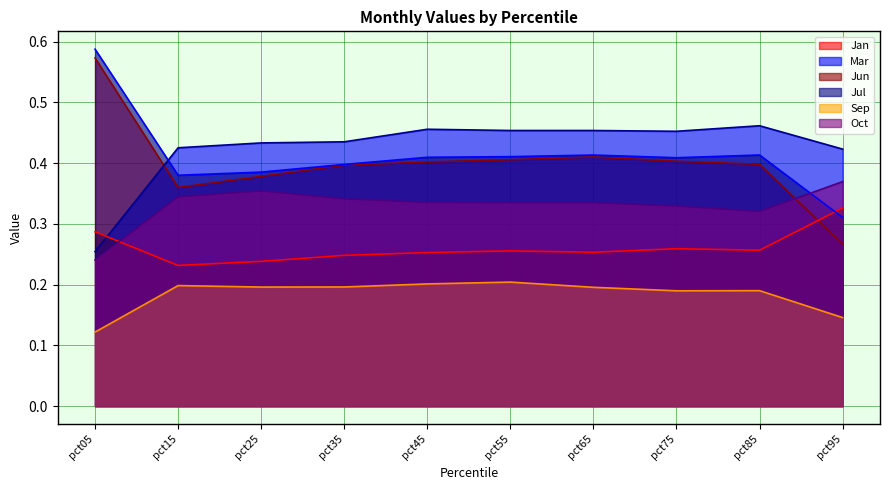

Is it true that Oct equals 0.5 at pct95?

False